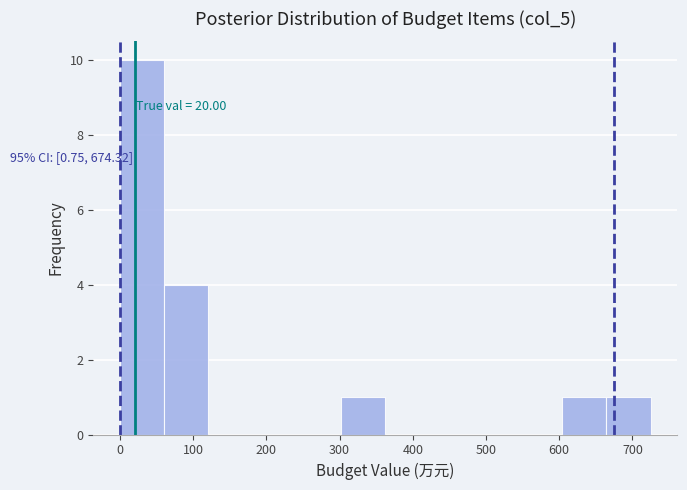

Which range on the x-axis has the tallest bar?

0 to 60